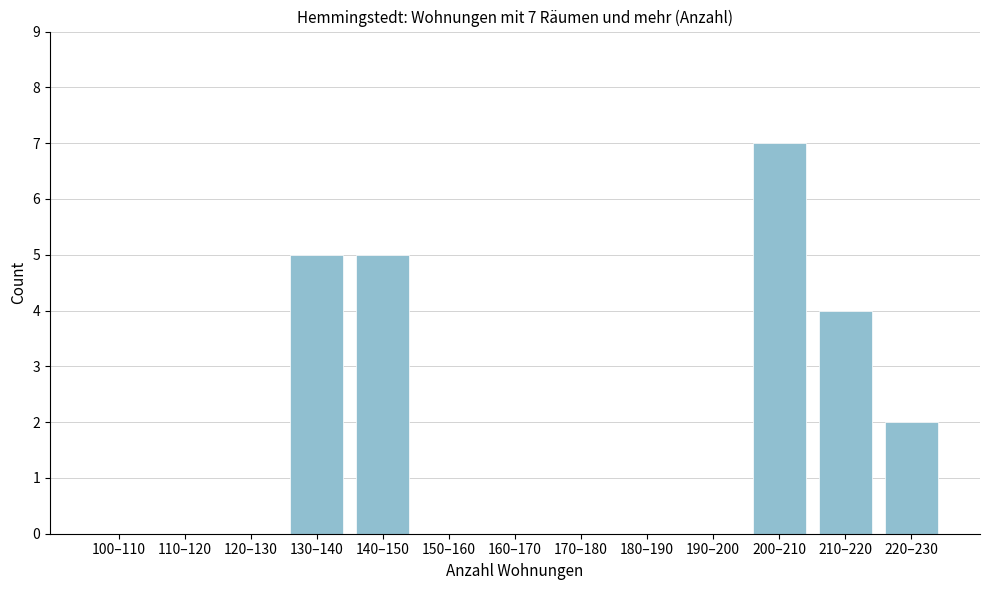

Reading left to right, extract all data points from this chart.

100–110=0	110–120=0	120–130=0	130–140=5	140–150=5	150–160=0	160–170=0	170–180=0	180–190=0	190–200=0	200–210=7	210–220=4	220–230=2